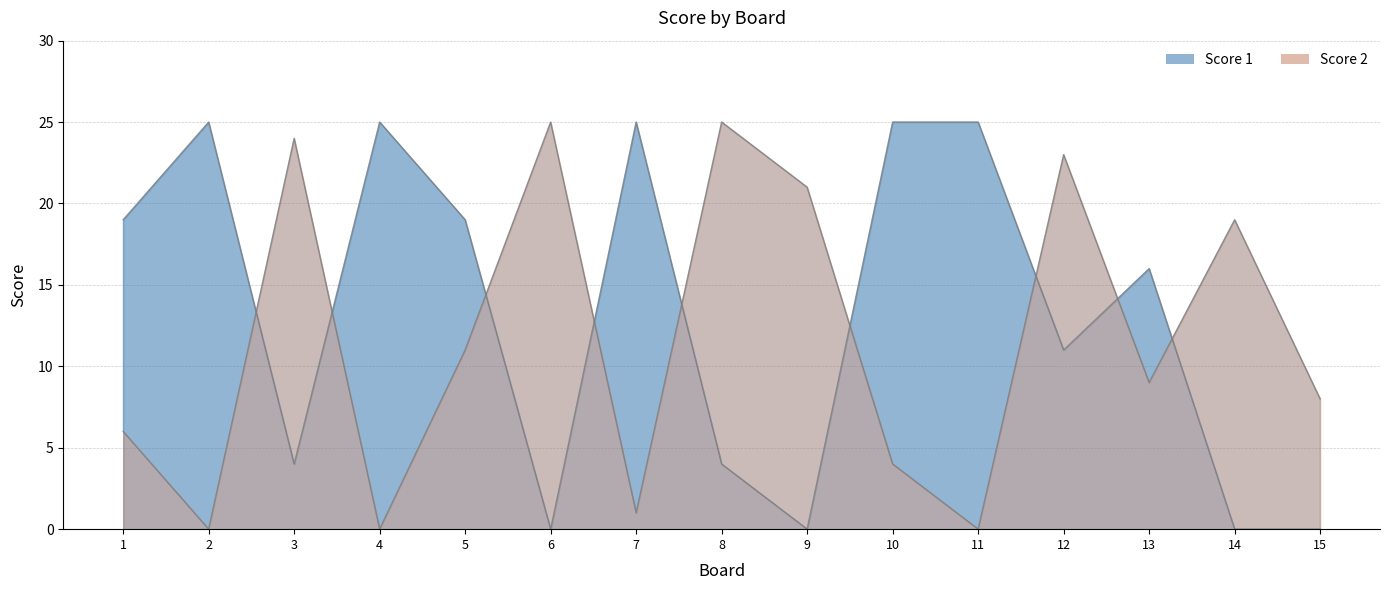

What is the difference between the Score 2 values at 4 and 6?

25